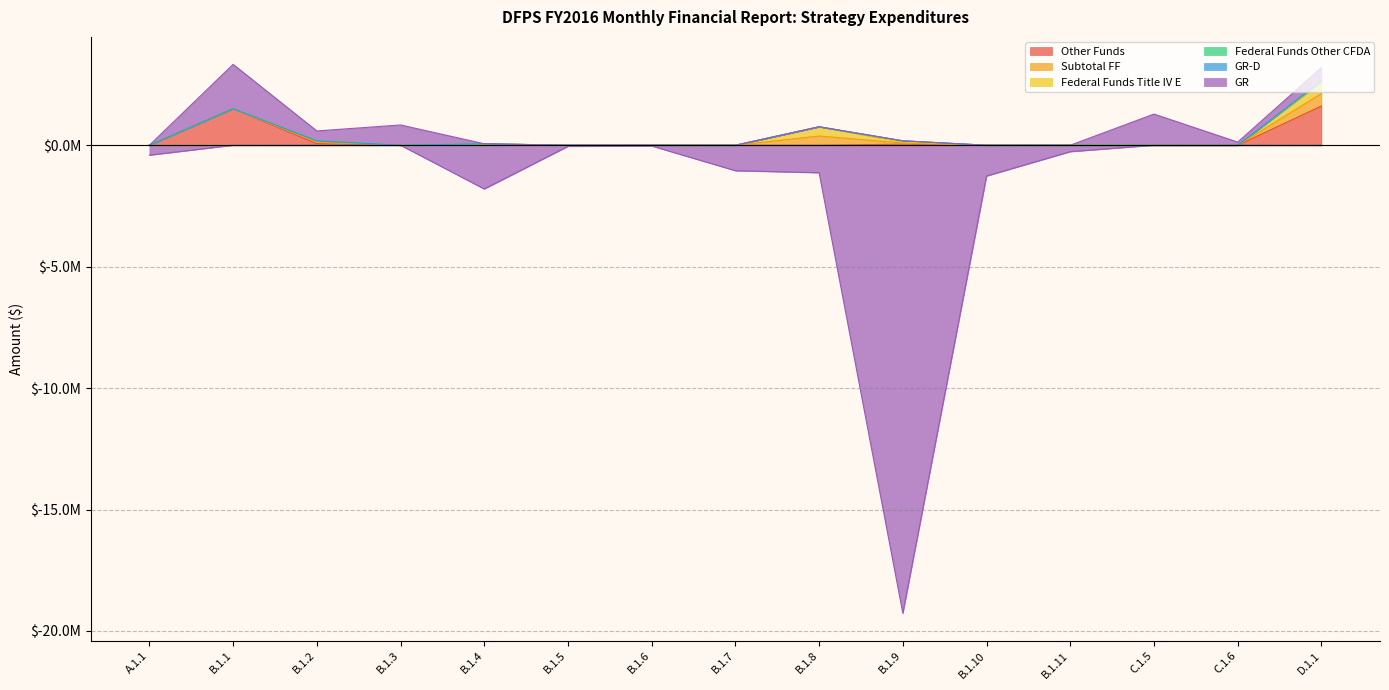

Between which two adjacent categories do GR and Other Funds first intersect?

A.1.1 and B.1.1